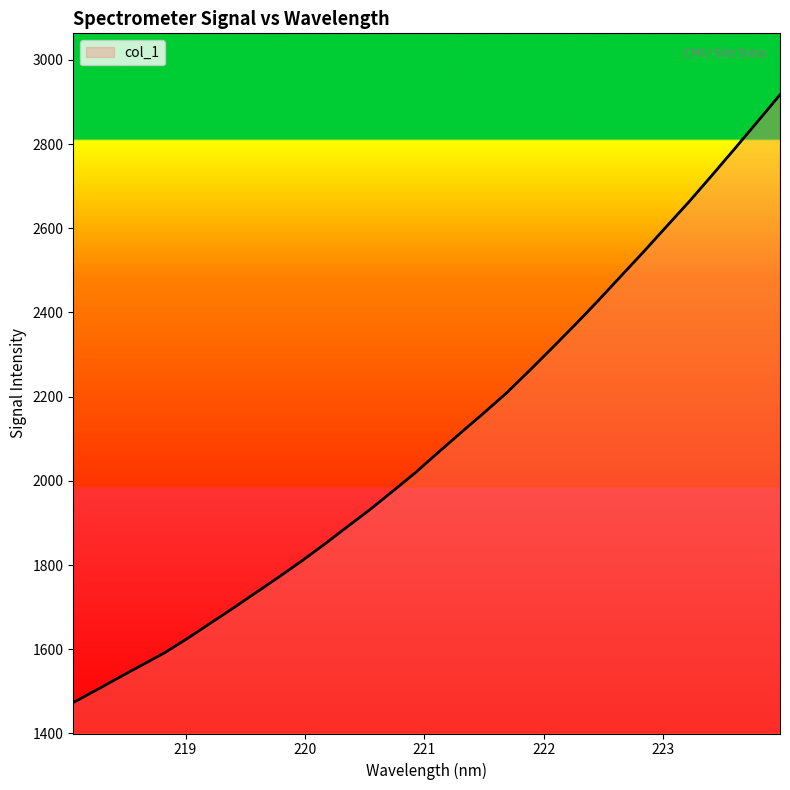

Does the chart display data point markers on the line(s)?

No